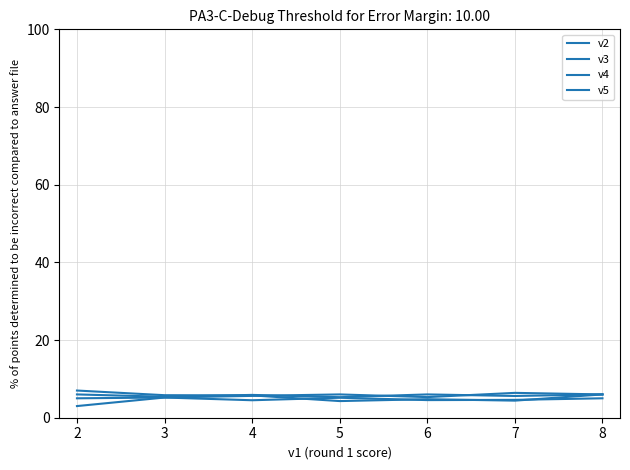

How many values in the v5 series exceed 5?

4